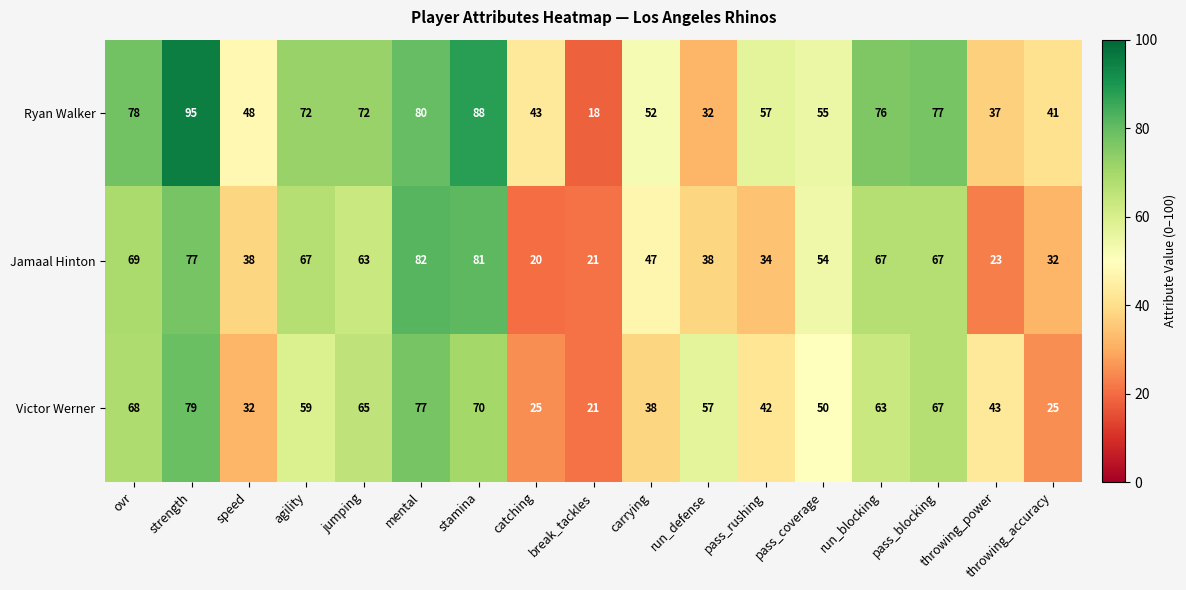

What is the greatest value displayed?

95